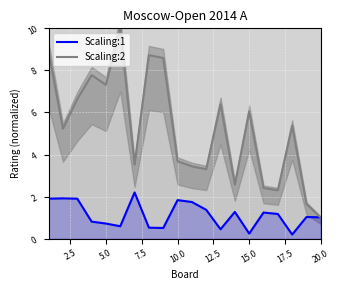

What is the difference between the second highest and minimum values in the Scaling:2 series?

7.9